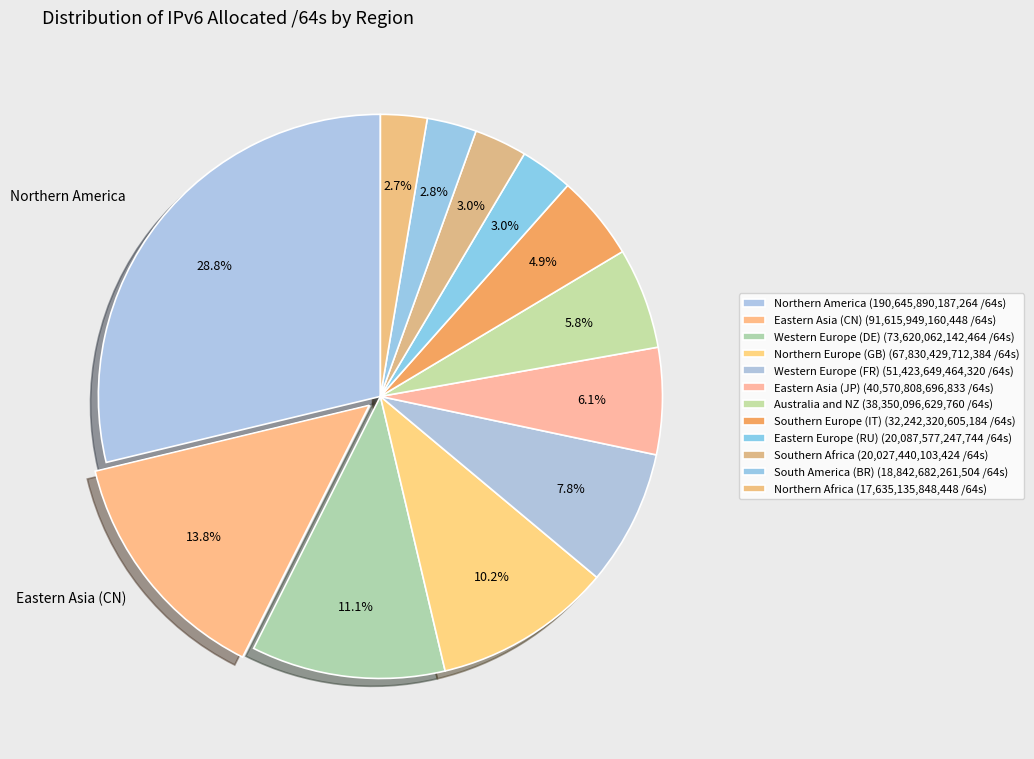

How many slices are in this pie chart?

12